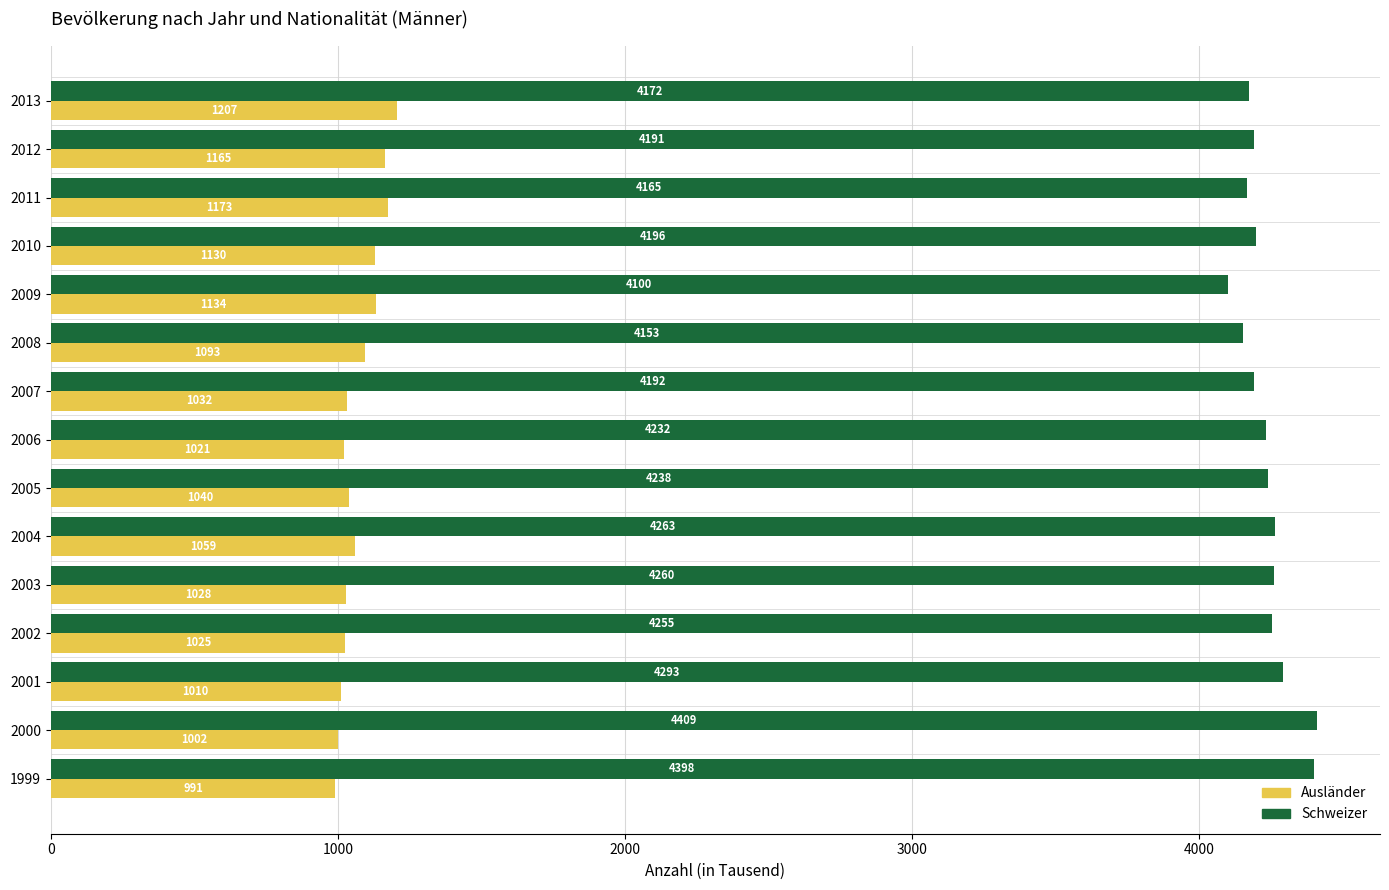

List the series in order of their peak value, lowest first.

Ausländer, Schweizer